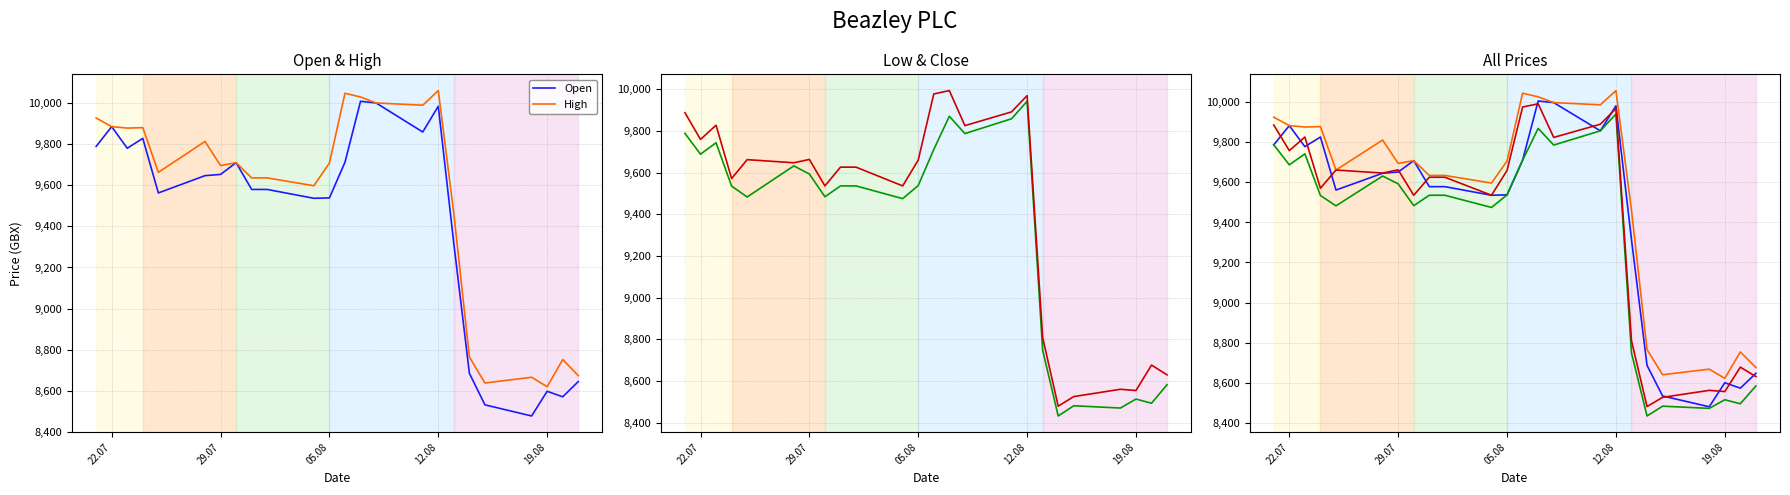

True or false: Open has more than 0 points higher than both neighbors.

True